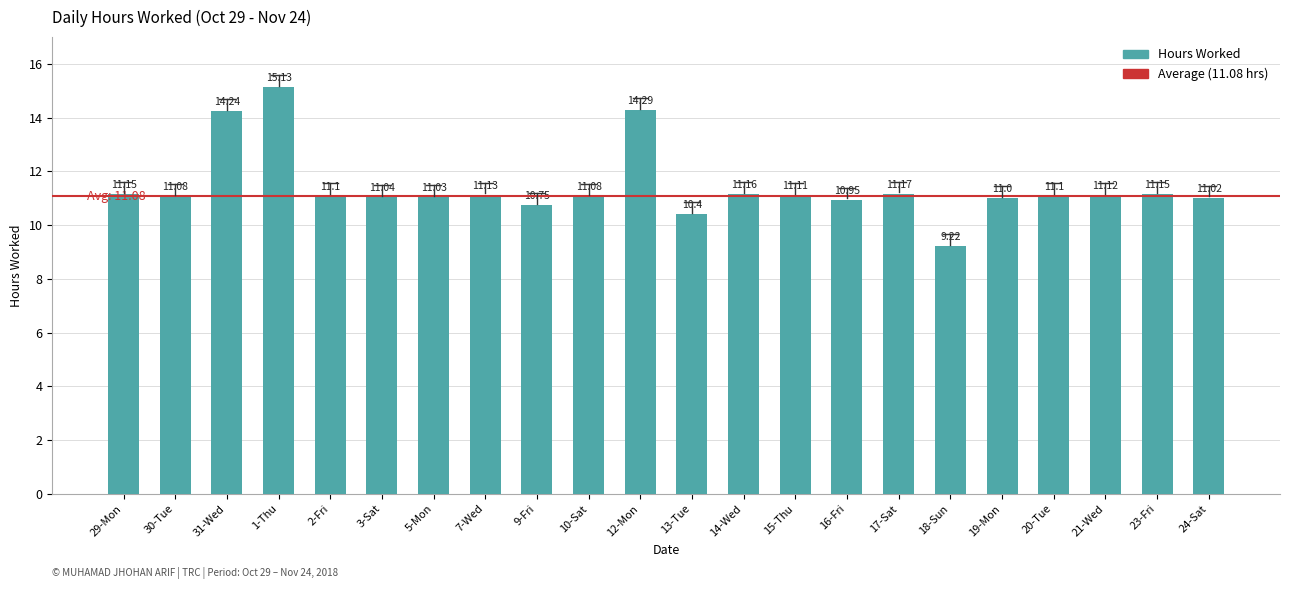

At which label does the data first exceed 11?

29-Mon